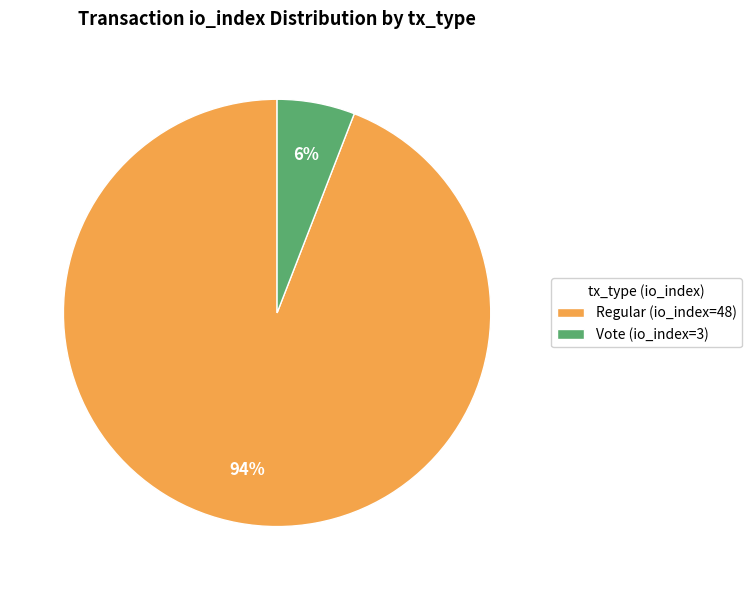

Between Vote (io_index=3) and Regular (io_index=48), which is larger?

Regular (io_index=48)